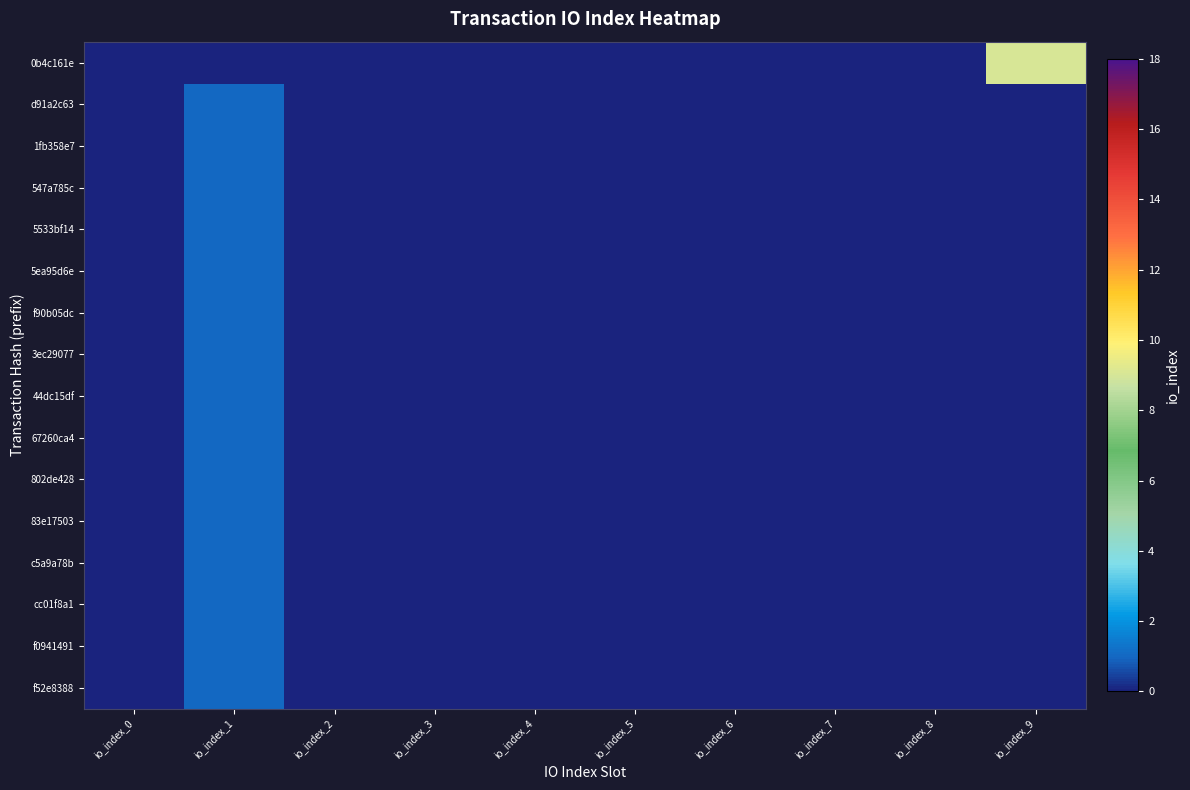

At how many categories does at least one series exceed 3?

1